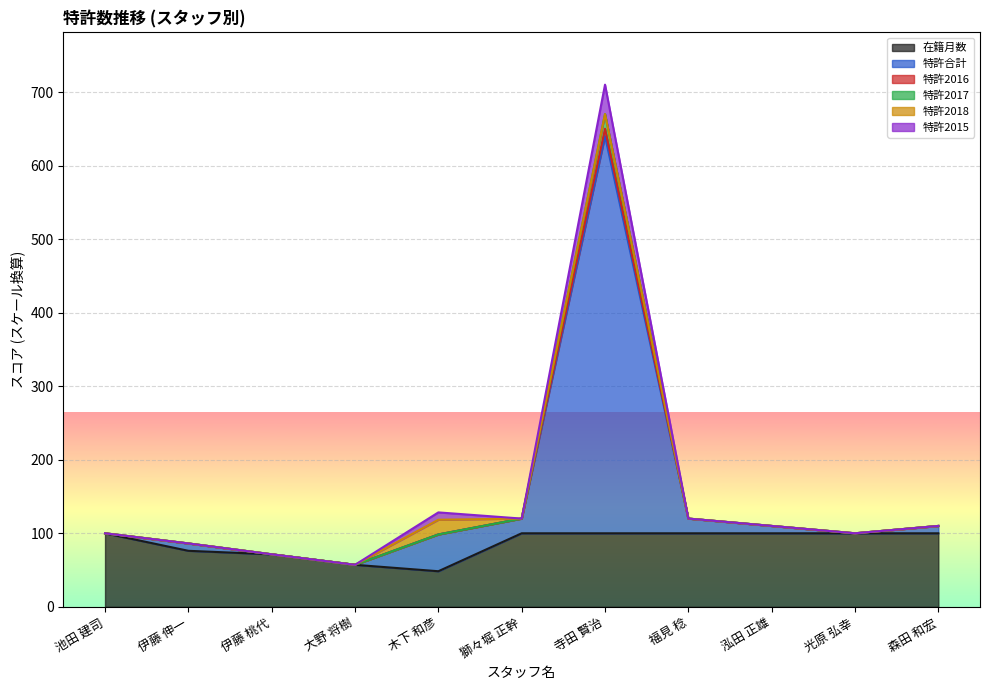

At which label is 特許2016 closest to 363?

獅々堀 正幹